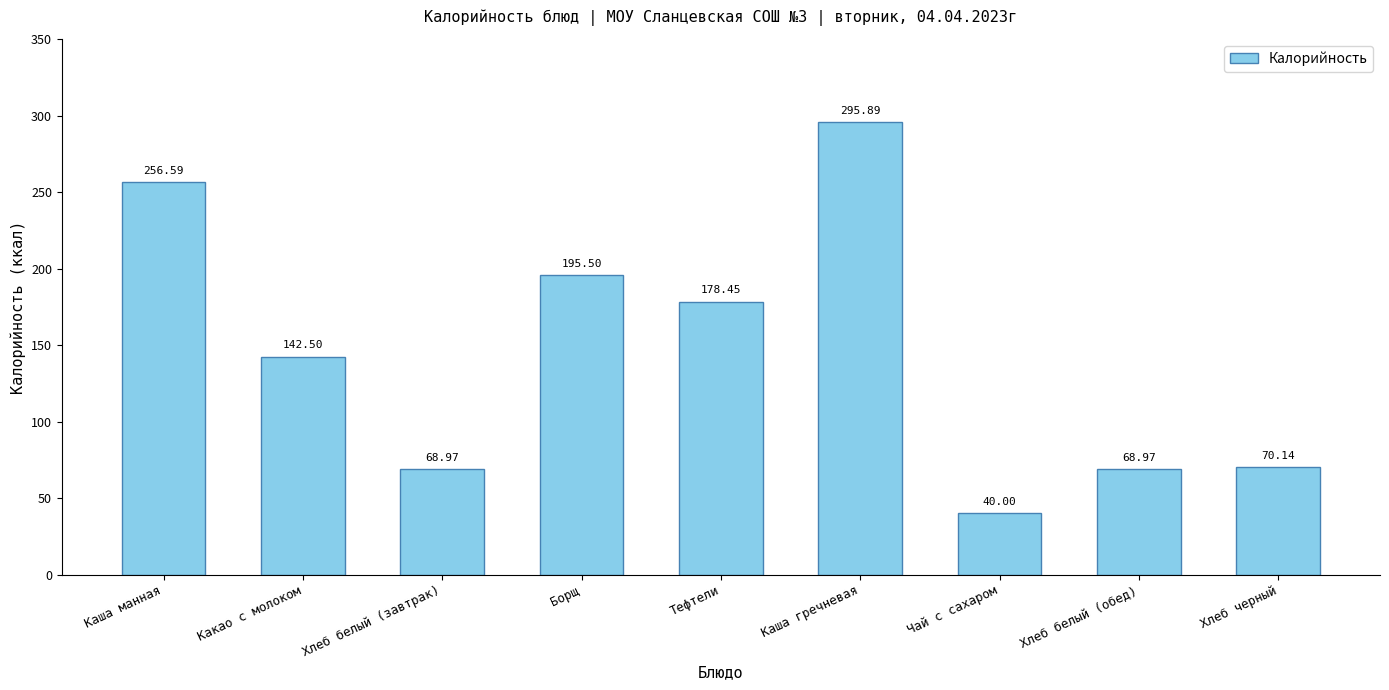

What is the difference between the second highest and minimum values?

216.6